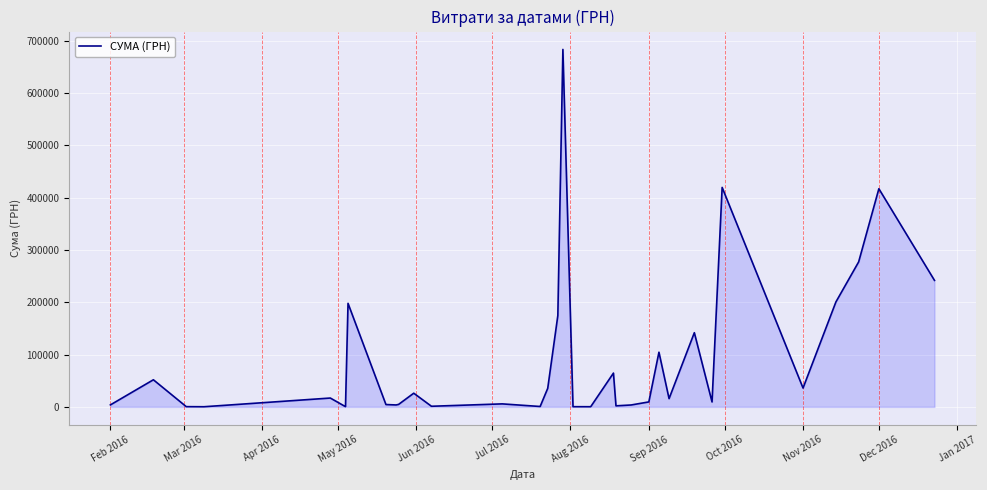

What is the difference between the maximum and minimum values?

683268.3